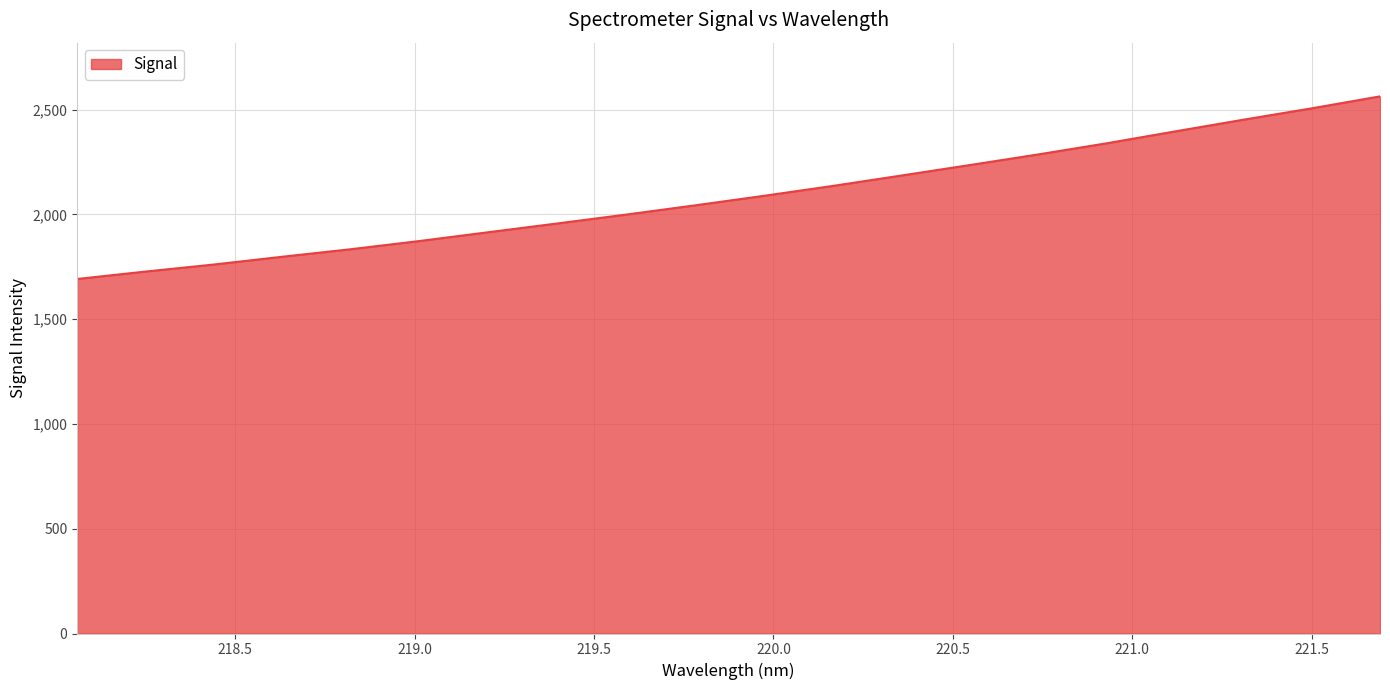

What is the difference between the maximum and minimum values?

871.3